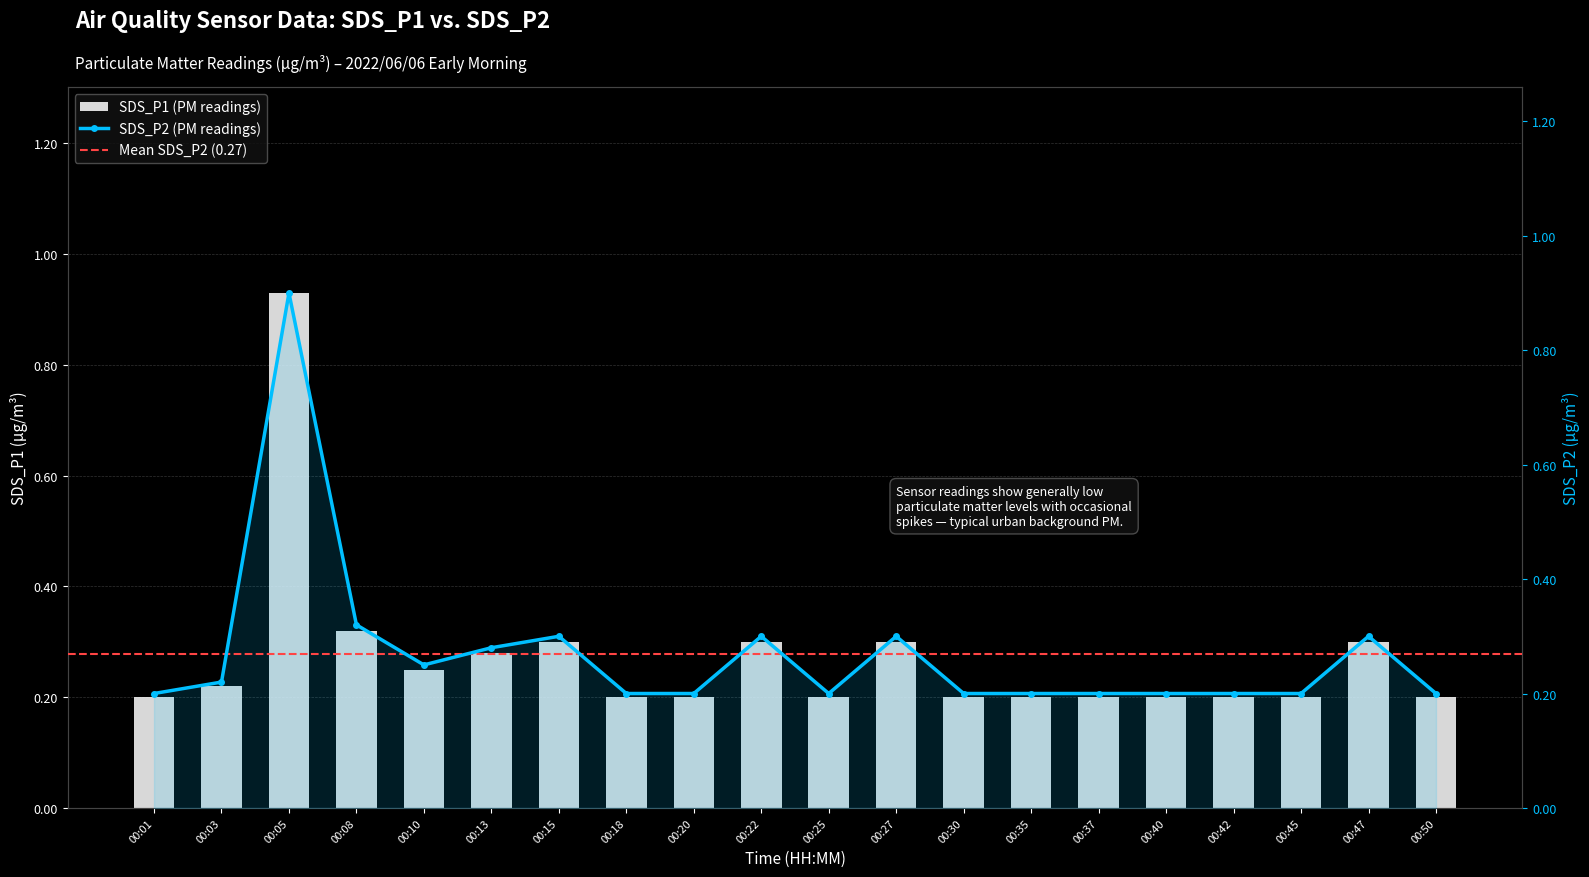

Which series has the largest range (max minus min)?

SDS_P1